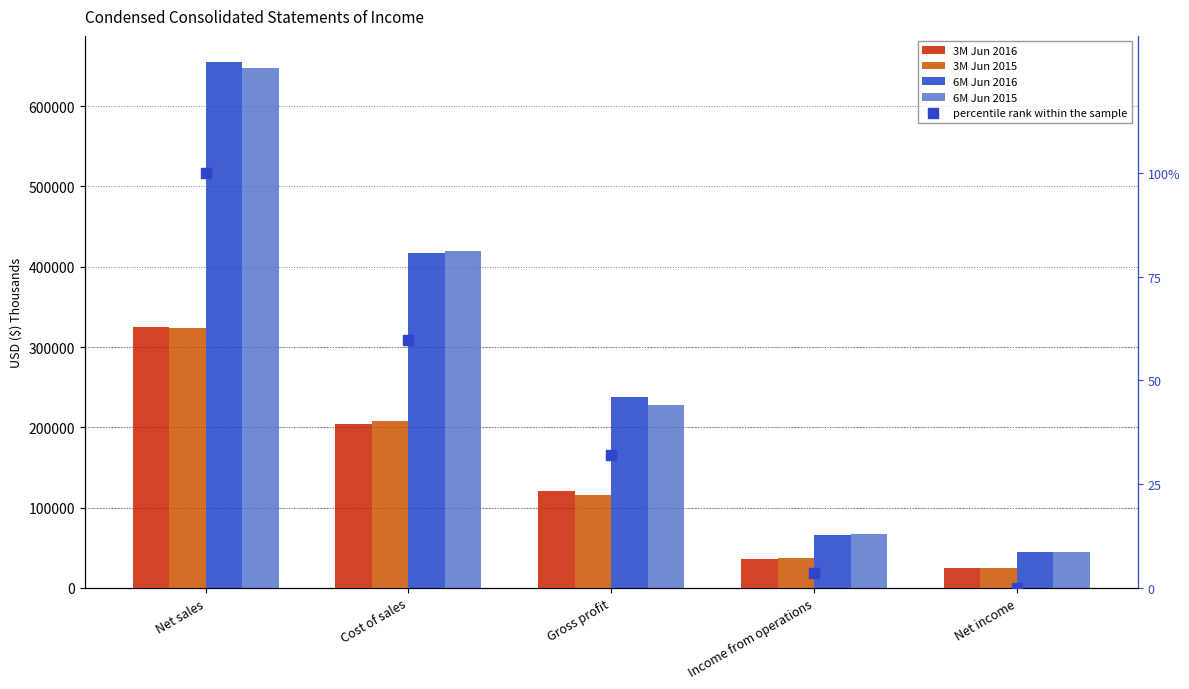

What are all the series names shown in the legend?

3M Jun 2016, 3M Jun 2015, 6M Jun 2016, 6M Jun 2015, percentile rank within the sample